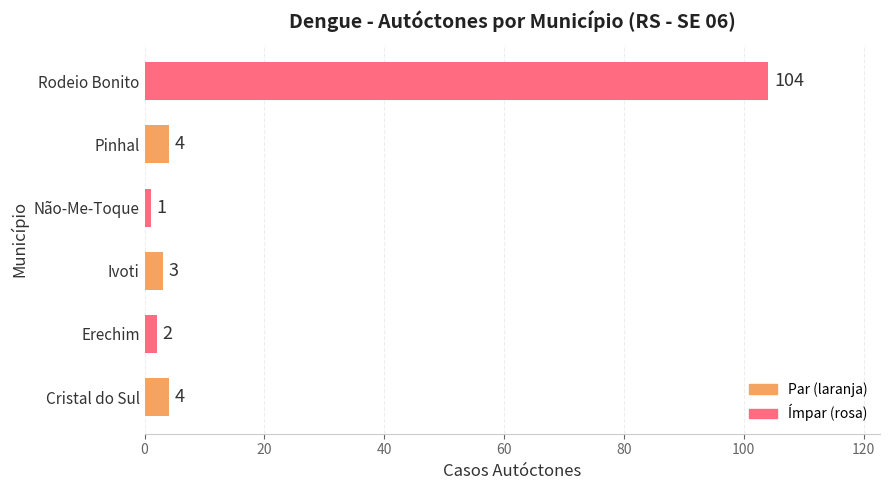

Reading bottom to top, transcribe all the data shown in this chart.

Cristal do Sul=4	Erechim=2	Ivoti=3	Não-Me-Toque=1	Pinhal=4	Rodeio Bonito=104